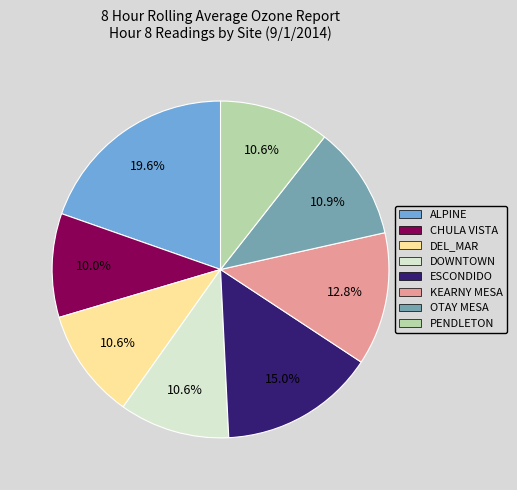

Does any single category account for the majority?

No